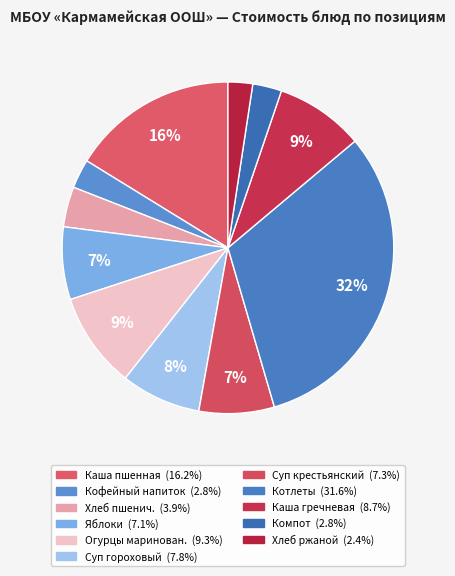

How many segments does this pie chart have?

11